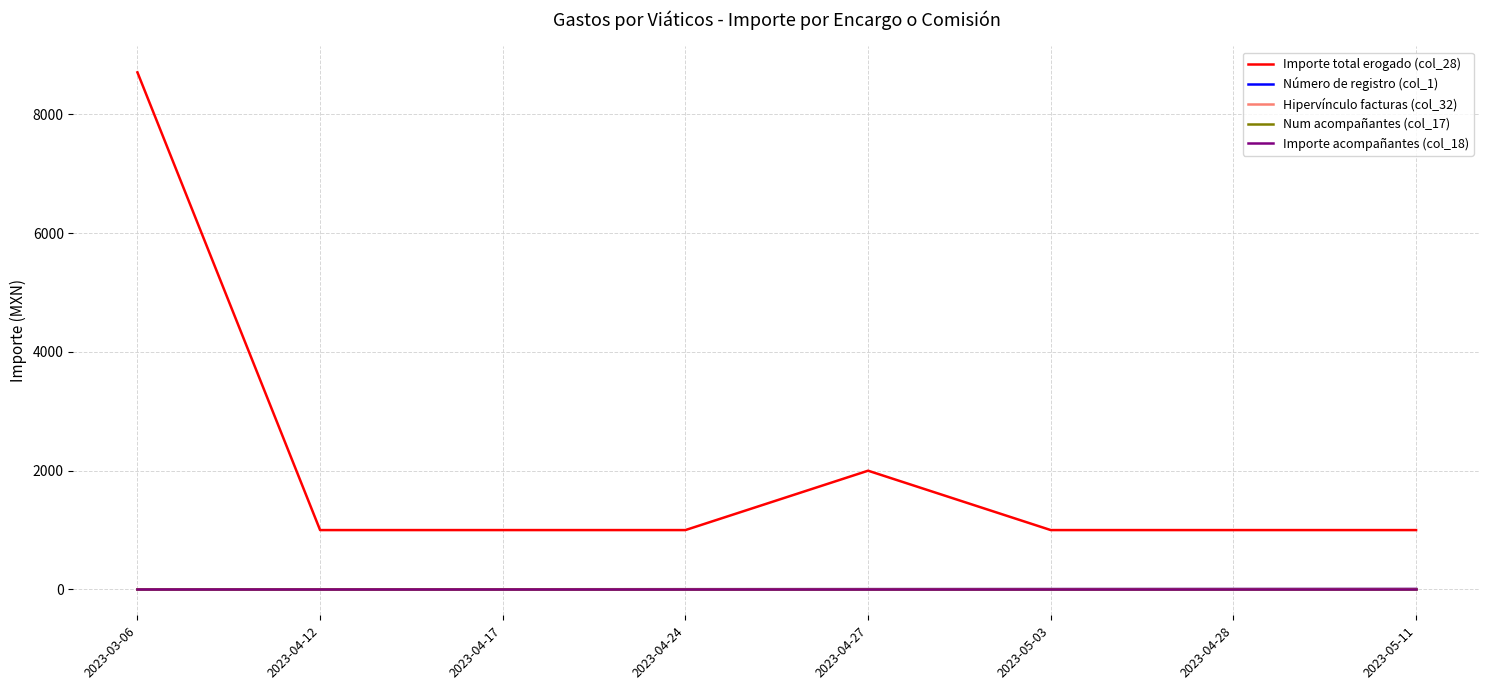

Does the chart display data point markers on the line(s)?

No